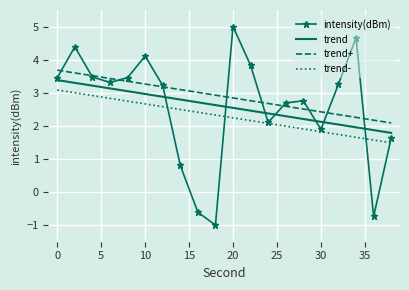

Which series has the widest spread of values?

intensity(dBm)